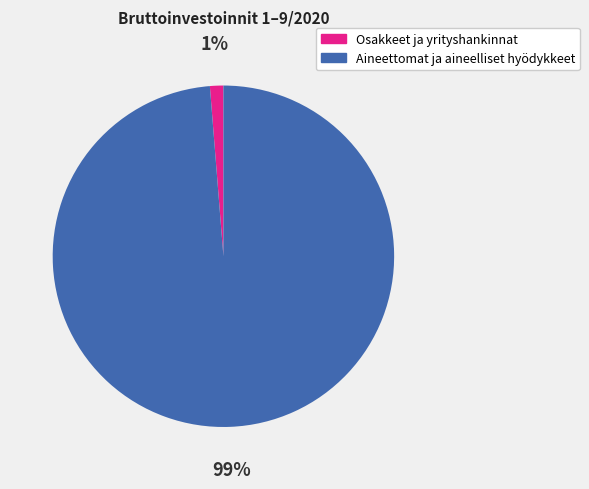

Which slice represents more than half of the pie?

Aineettomat ja aineelliset hyödykkeet